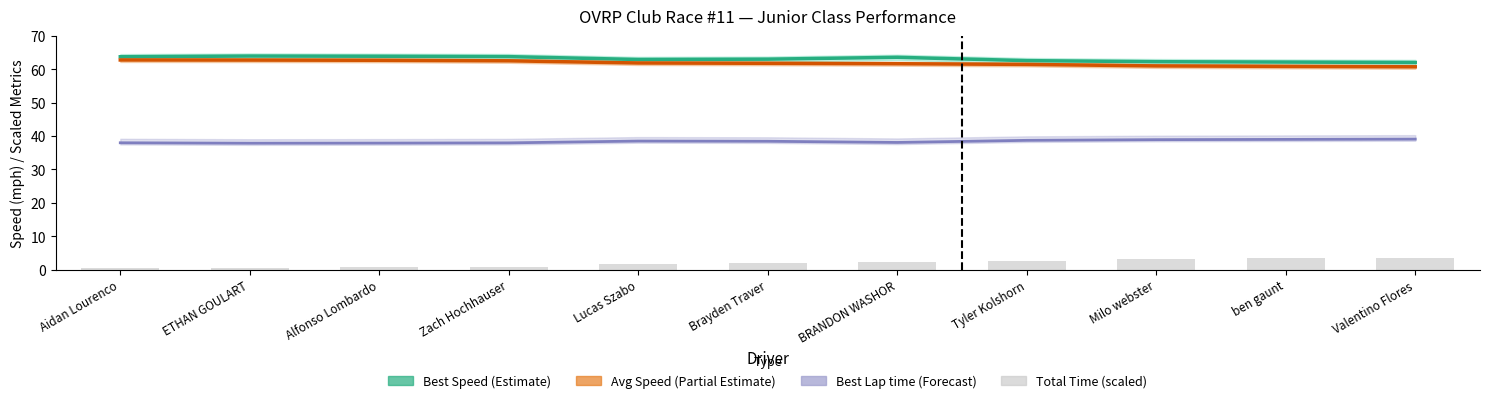

Reading right to left, extract all data points from this chart.

Best Speed: 62.1	62.2	62.3	62.6	63.6	63.1	63.0	63.8	63.9	64.0	63.8
Average Speed: 60.8	60.9	61.0	61.5	61.7	61.8	61.9	62.6	62.7	62.8	62.8
Best Lap time (shifted): 39.1	39.0	38.9	38.7	38.1	38.5	38.5	38.0	37.9	37.9	38.0
Total Time (scaled): 3.5	3.3	3.1	2.4	2.1	1.9	1.8	0.9	0.6	0.5	0.5